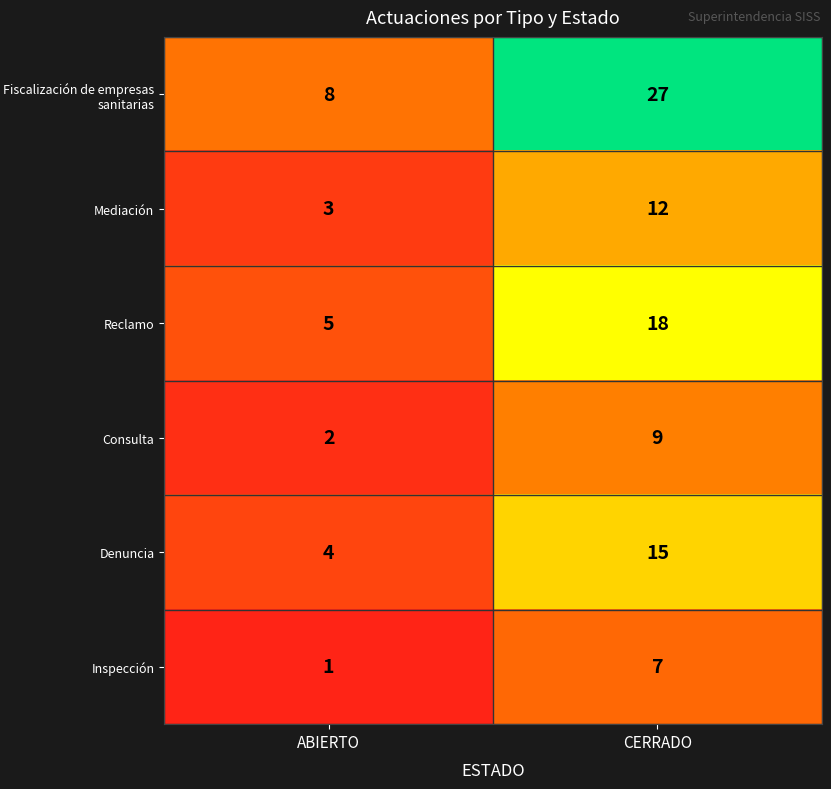

Reading left to right, what are all the values shown in this chart?

Fiscalización de empresas sanitarias: 8	27
Mediación: 3	12
Reclamo: 5	18
Consulta: 2	9
Denuncia: 4	15
Inspección: 1	7